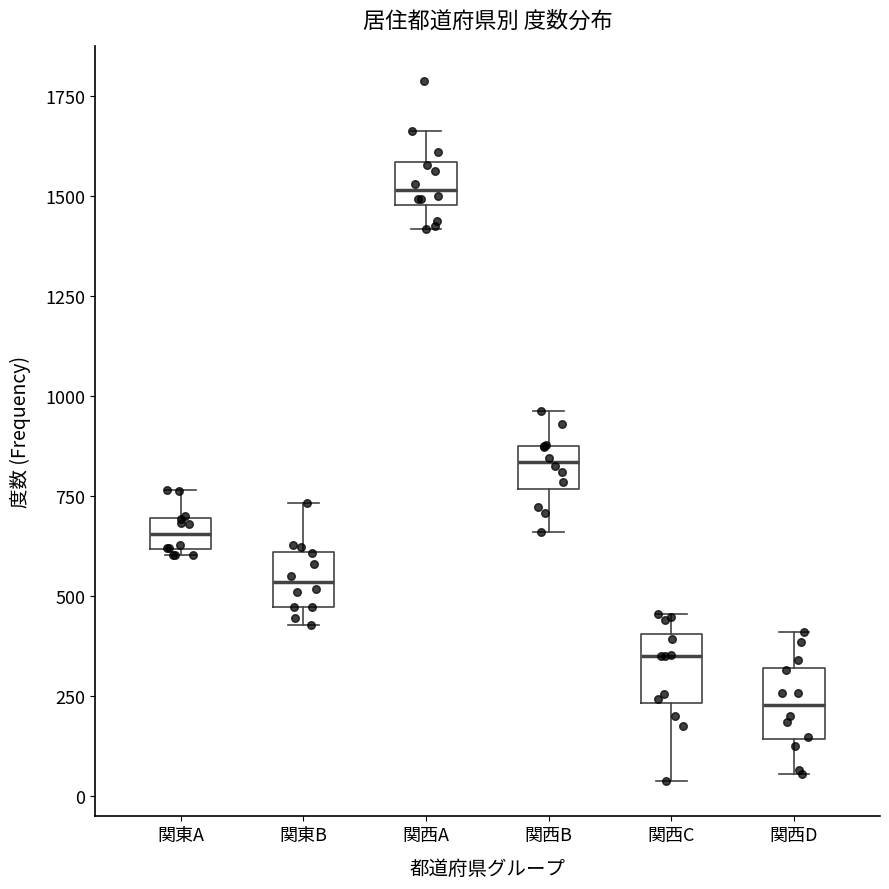

Which box has the highest median line?

関西A